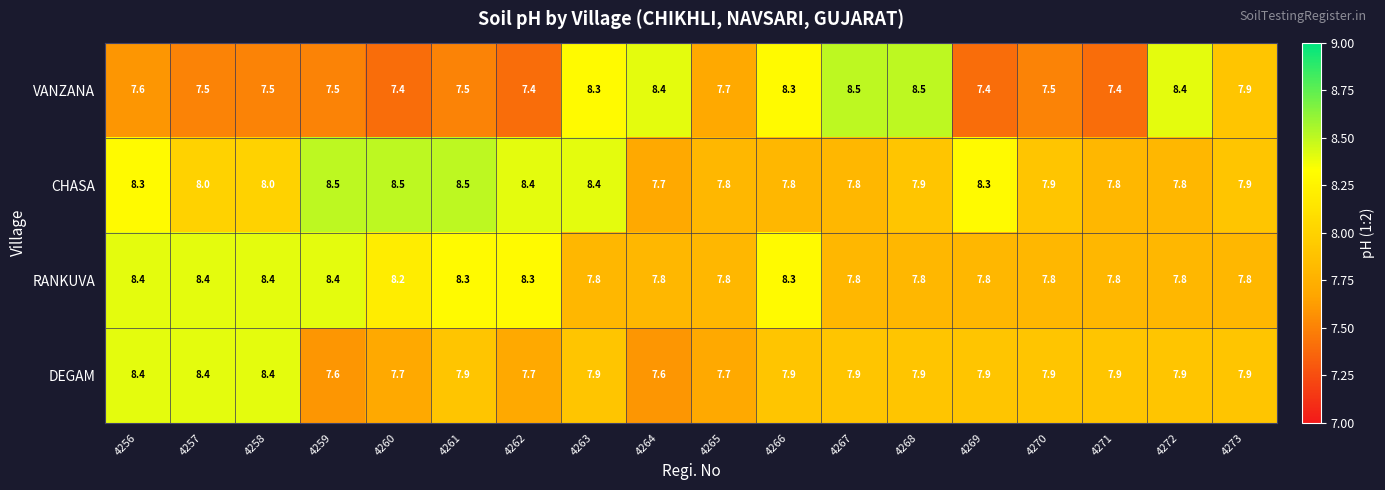

Is it true that RANKUVA equals 4.8 at 4259?

False